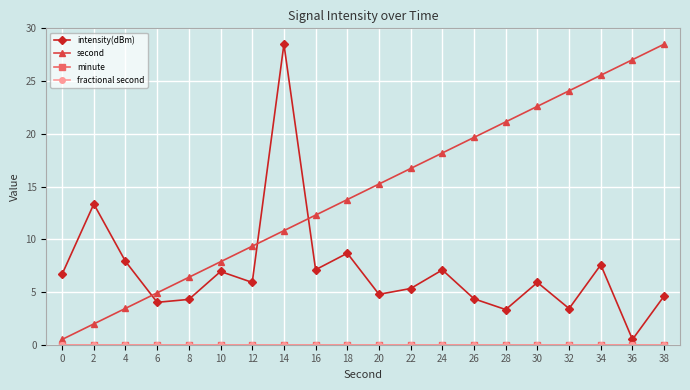

List the labels in order of fractional second value, smallest first.

0, 2, 4, 6, 8, 10, 12, 14, 16, 18, 20, 22, 24, 26, 28, 30, 32, 34, 36, 38